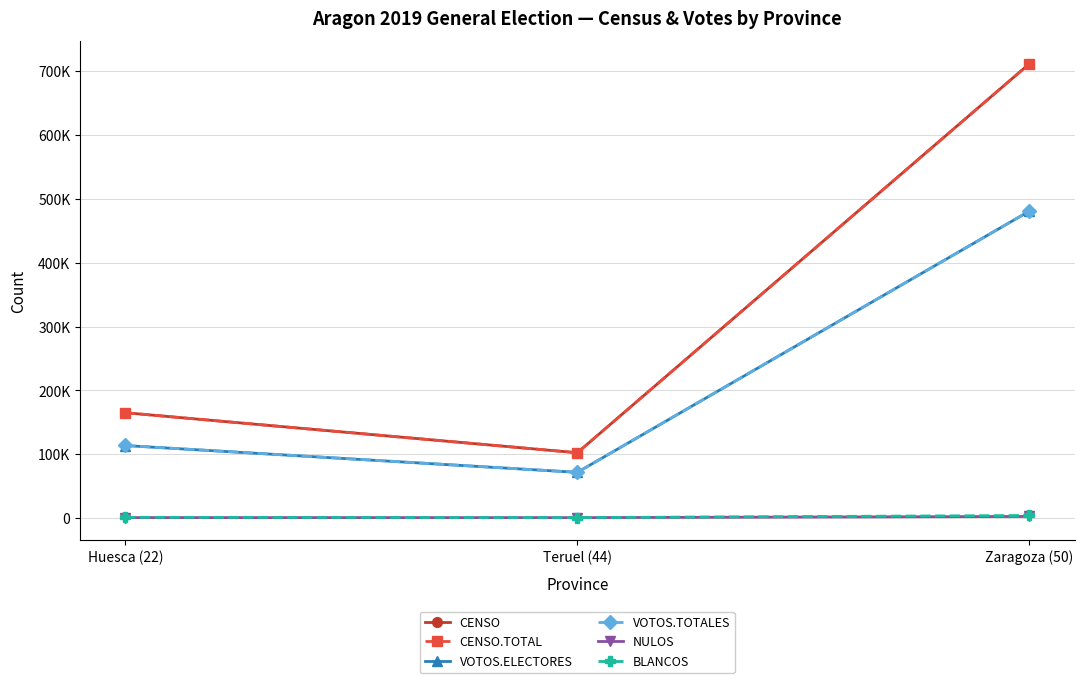

Reading left to right, extract all data points from this chart.

CENSO: Huesca (22)=165061	Teruel (44)=102419	Zaragoza (50)=711312
CENSO.TOTAL: Huesca (22)=165065	Teruel (44)=102420	Zaragoza (50)=711319
VOTOS.ELECTORES: Huesca (22)=113694	Teruel (44)=71747	Zaragoza (50)=480678
VOTOS.TOTALES: Huesca (22)=113795	Teruel (44)=71811	Zaragoza (50)=480756
NULOS: Huesca (22)=934	Teruel (44)=856	Zaragoza (50)=2706
BLANCOS: Huesca (22)=1394	Teruel (44)=896	Zaragoza (50)=4235